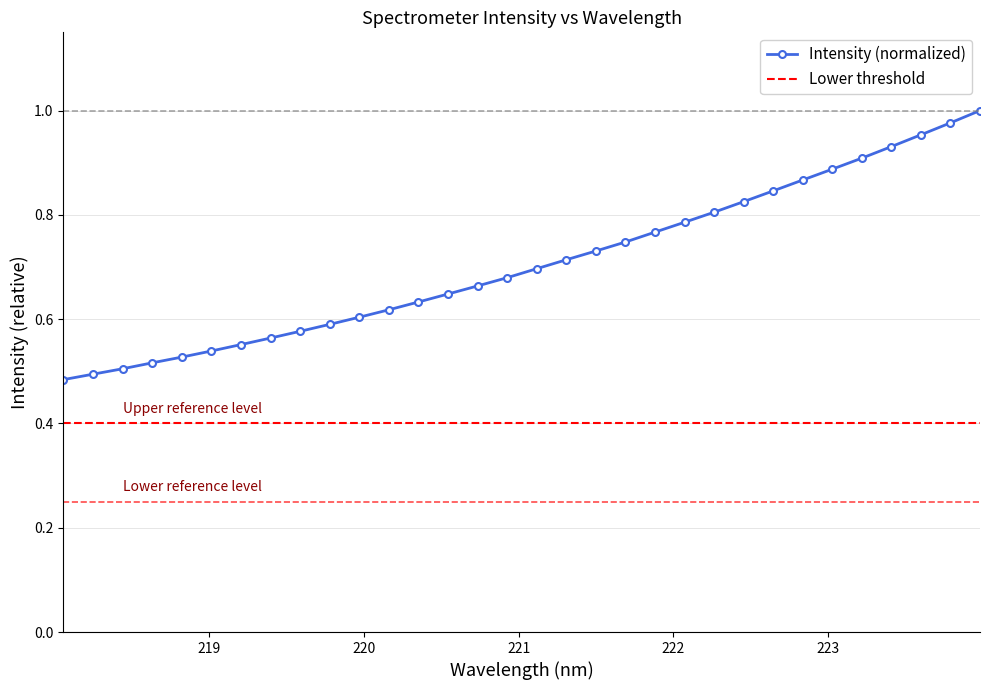

What is the label of the 26th point from the right?

219.2067